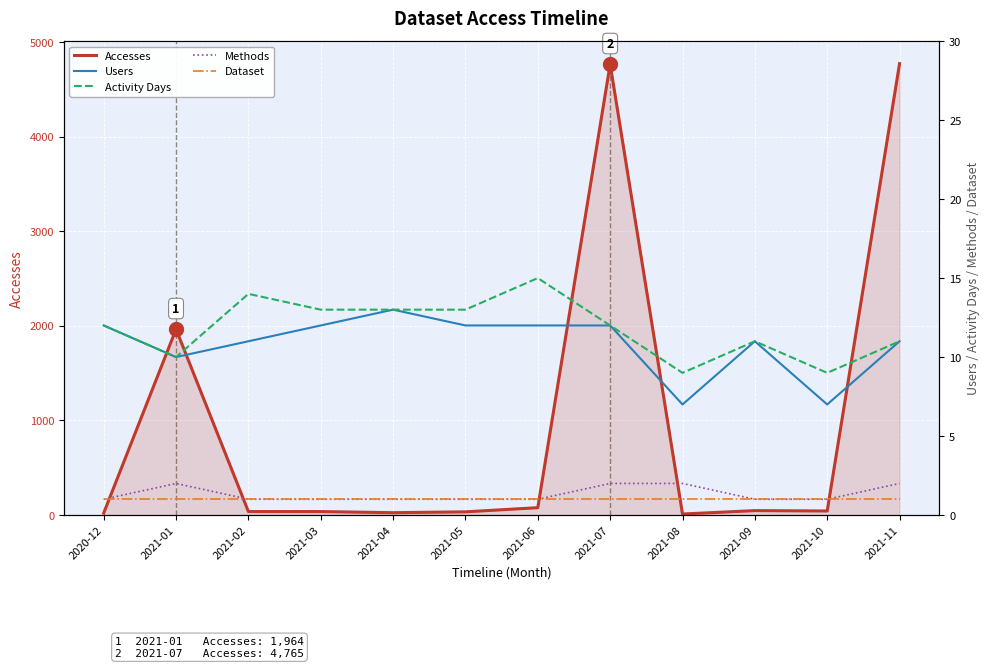

True or false: Accesses has more than 1 points higher than both neighbors.

True